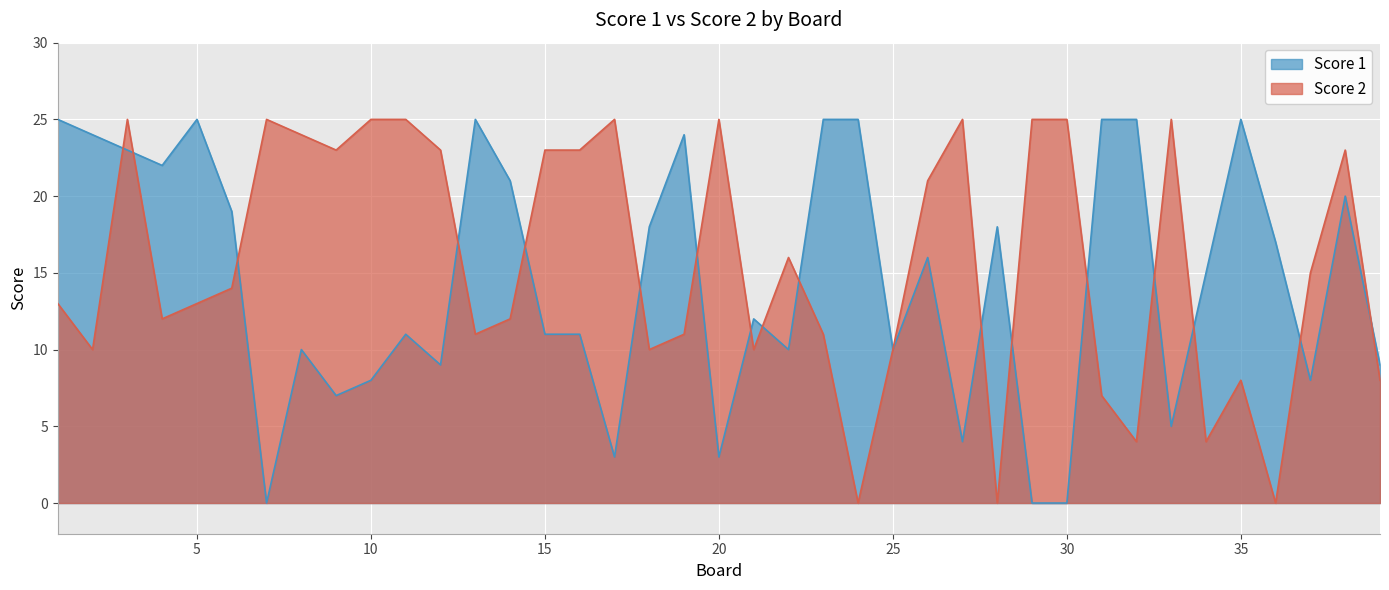

At which category does Score 1 reach its first local valley?

4